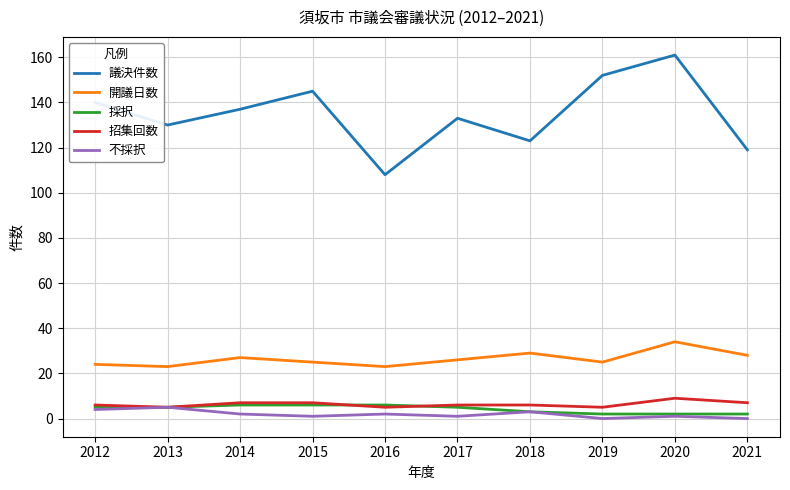

The value of 開議日数 at 2012 is 24. True or false?

True